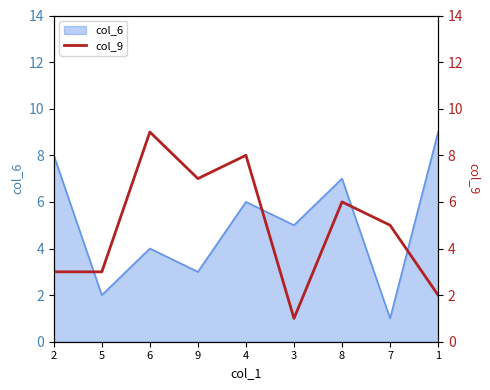

What is the change in value from 5 to 3?

-2